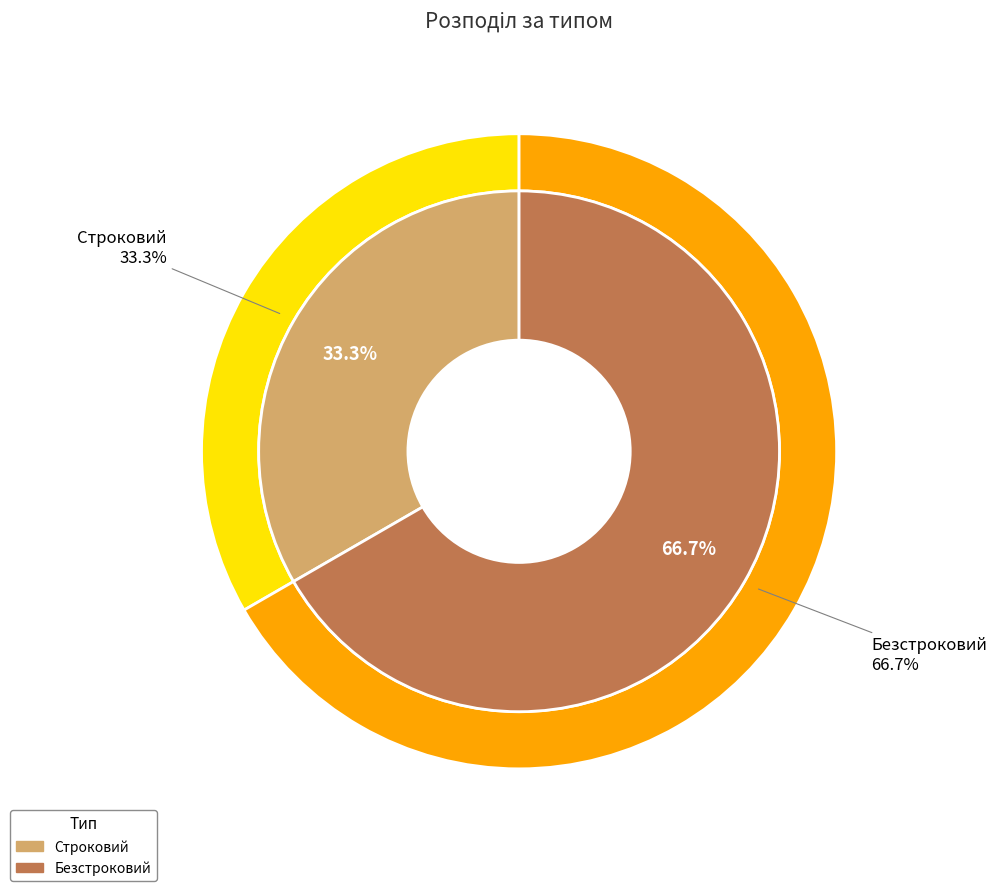

Combined, do Безстроковий and Строковий account for over 50%?

Yes